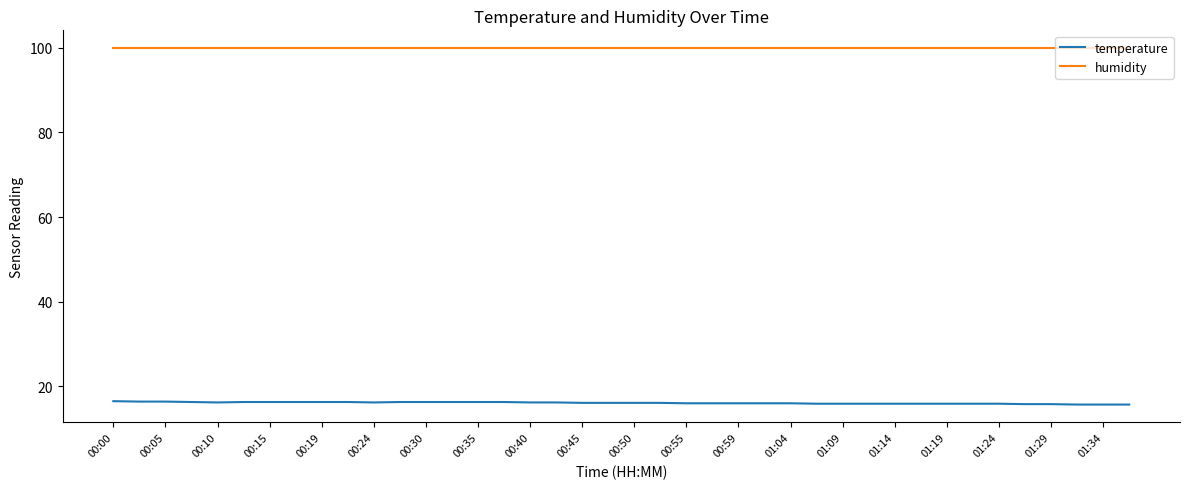

What is the maximum value for humidity?

99.9